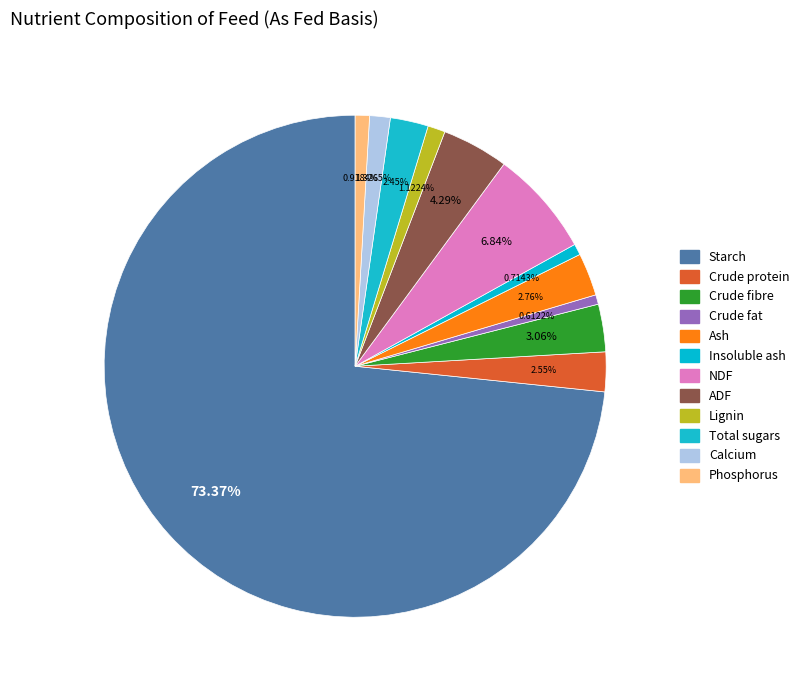

To the nearest percent, what is the difference between the largest and smallest slice percentages?

73%